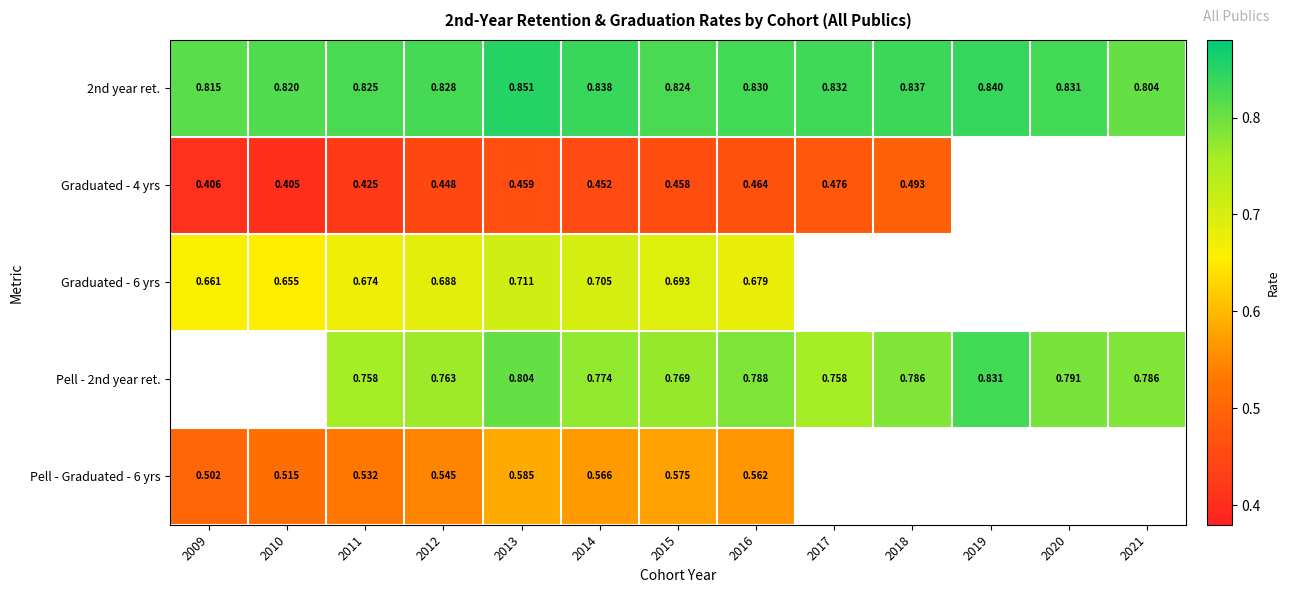

At which label is 2nd year ret. closest to 0?

2021